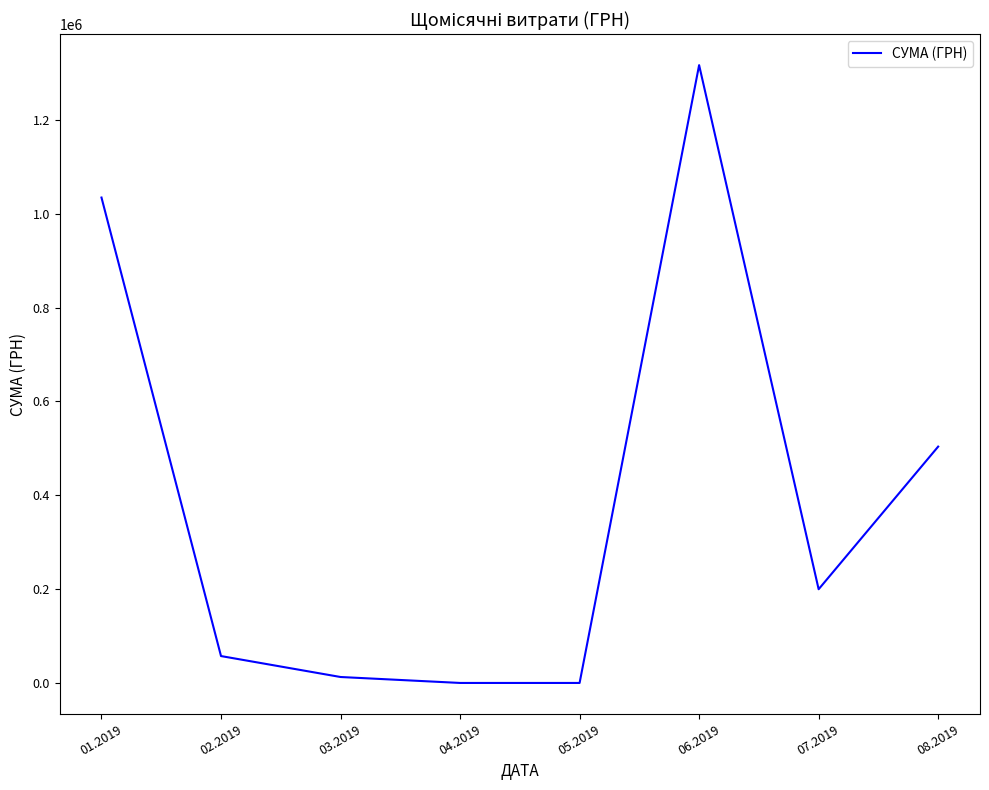

What position from the right is 07.2019?

2